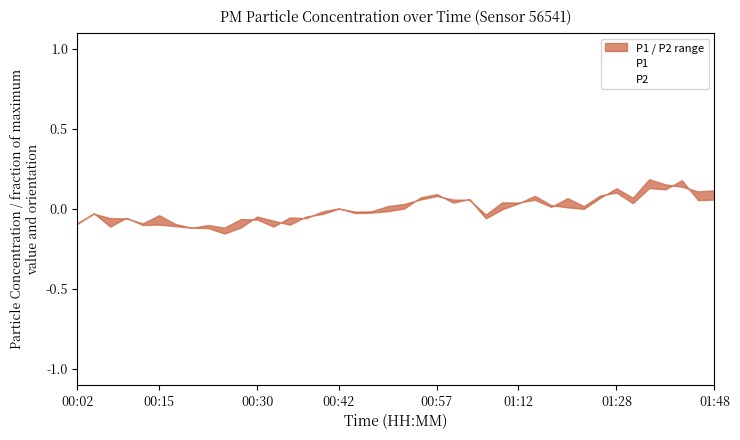

Which series has the largest total across all categories?

P2